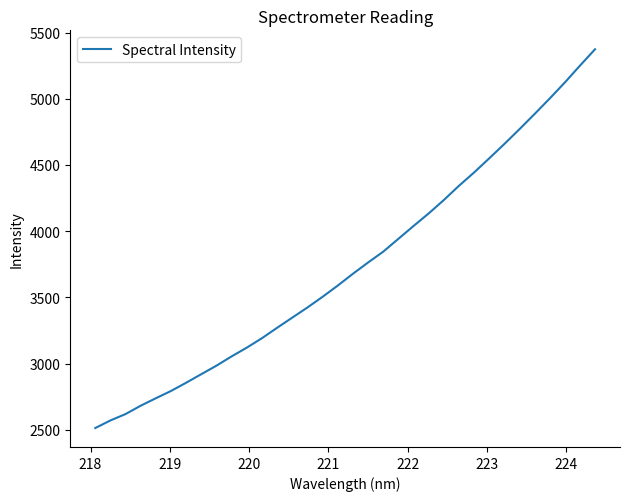

What is the minimum value shown in the chart?

2513.4